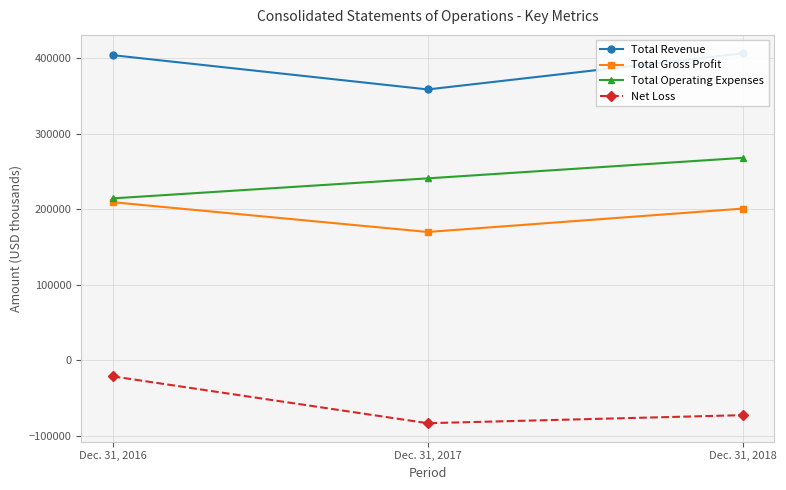

Which category has the lowest value across all series?

Dec. 31, 2017